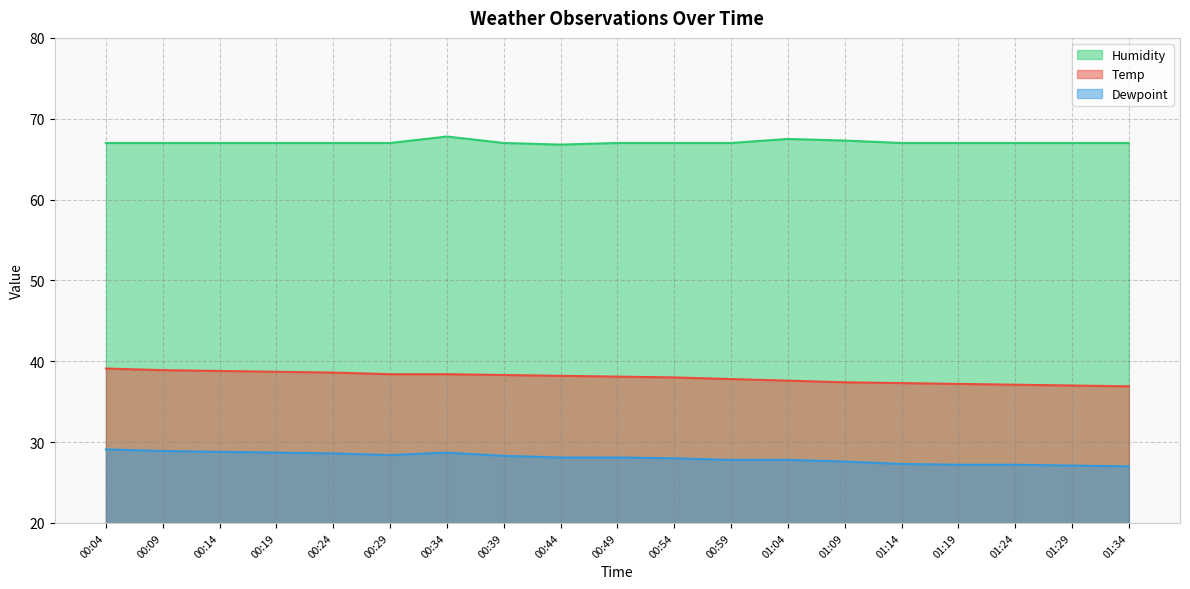

The Humidity series shows 22.7 at 00:54. True or false?

False